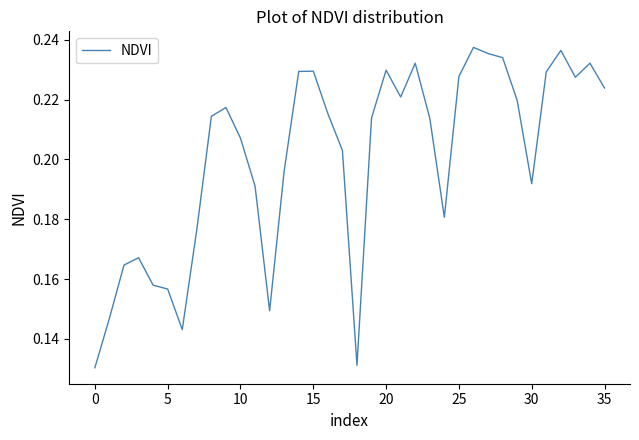

What is the value of the 19th point from the left?

0.1